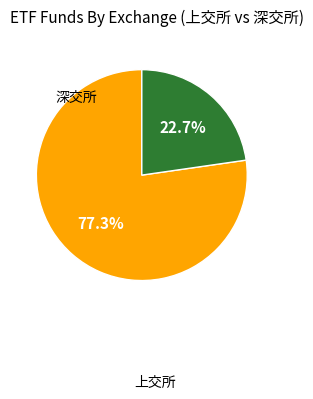

Is there any slice that represents more than half of the pie?

Yes